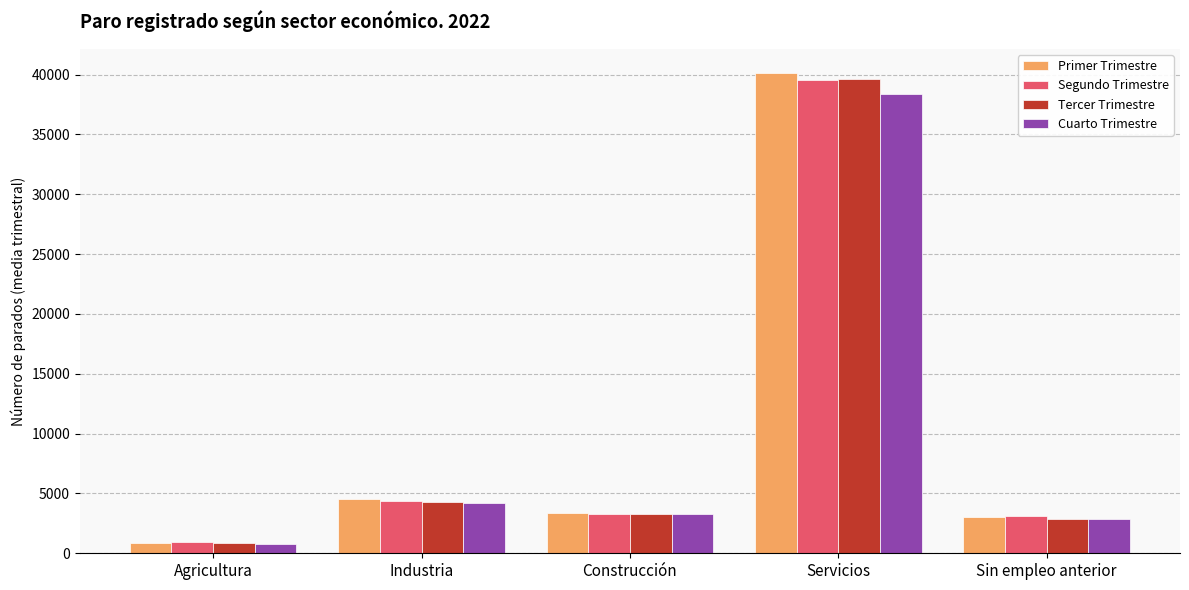

Does the chart contain stacked bars?

No